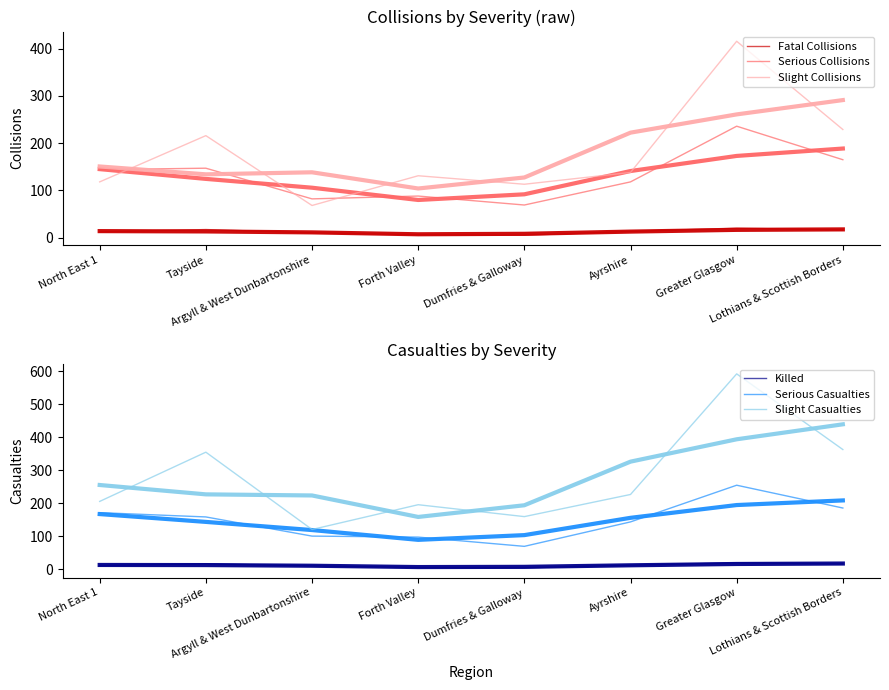

At which category is the sum across all series the highest?

Greater Glasgow